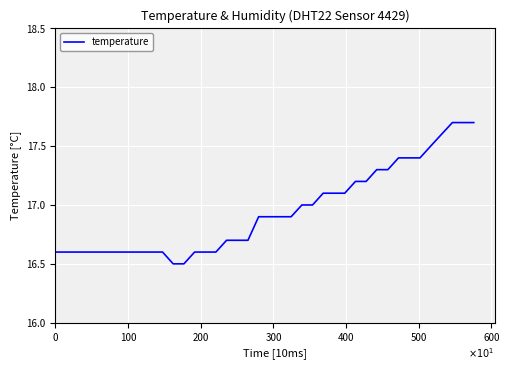

What is the difference between the maximum and minimum values?

1.2